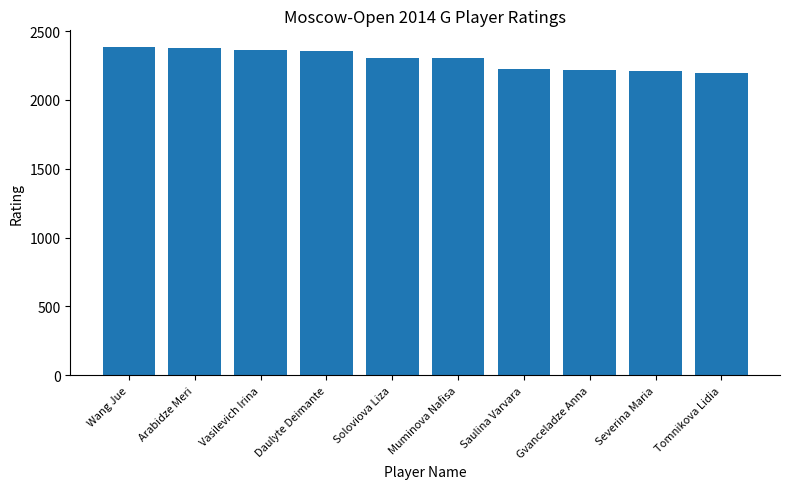

What is the sum of the values at Gvanceladze Anna and Soloviova Liza?

4525